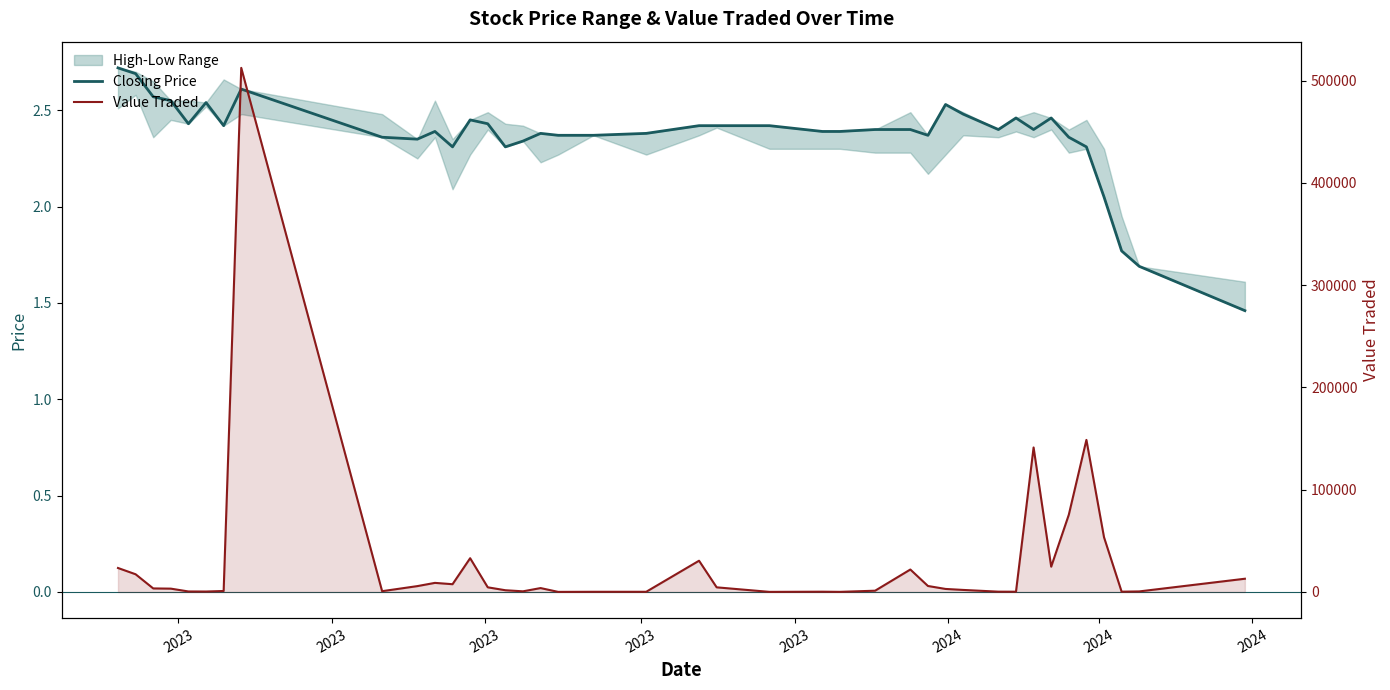

Which series has the largest total across all categories?

Value Traded